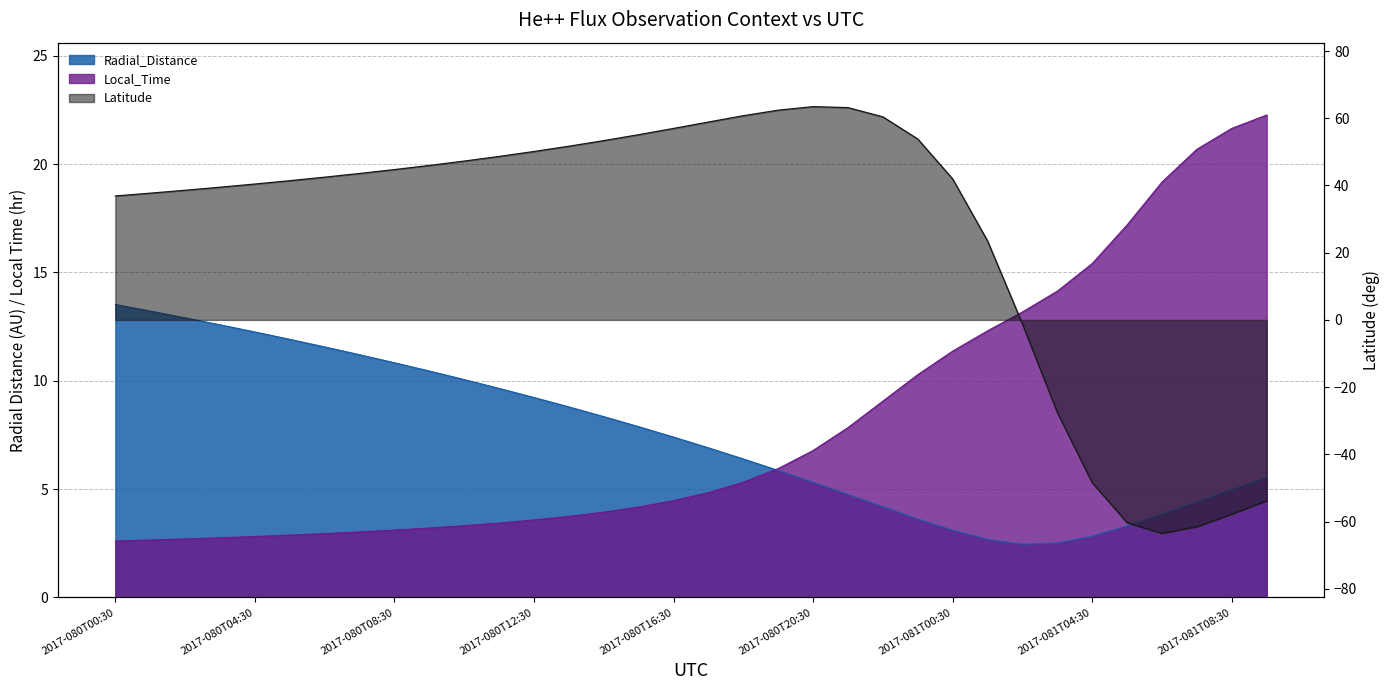

How many data points in Radial_Distance are less than 7?

17